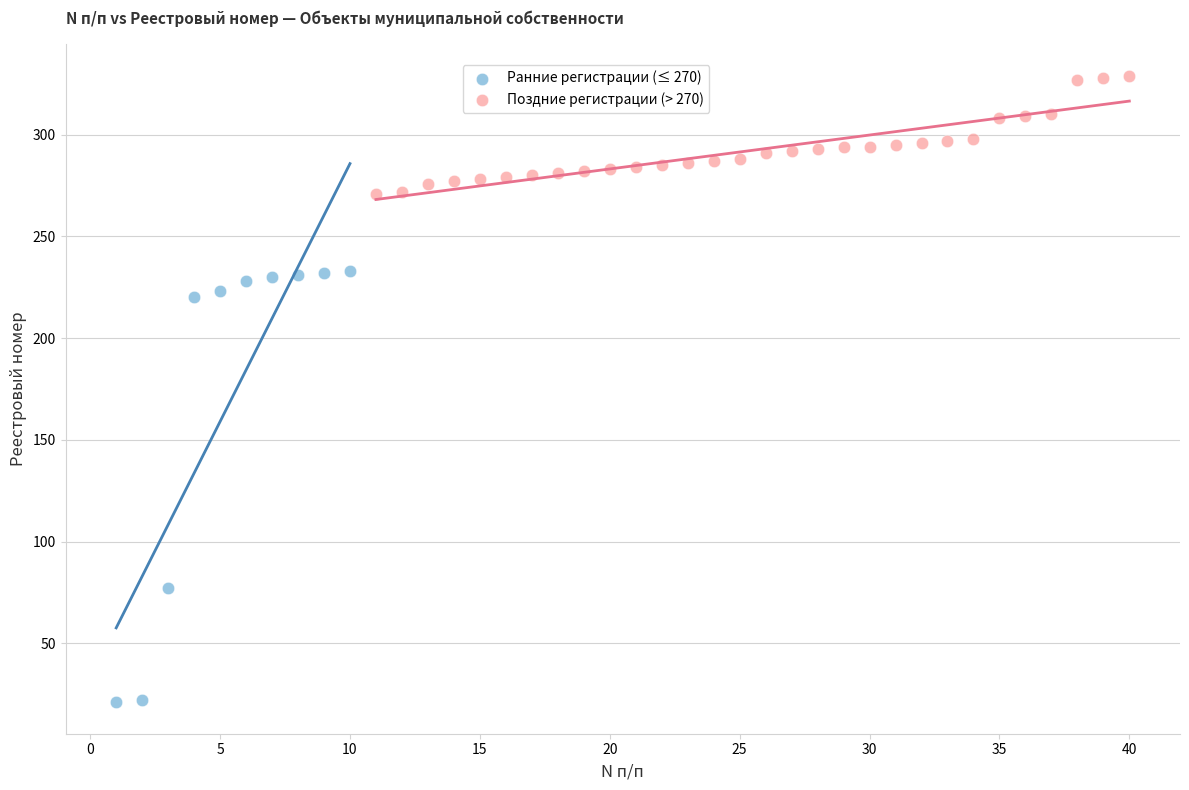

Which series reaches the minimum Y coordinate?

Ранние регистрации (≤ 270)